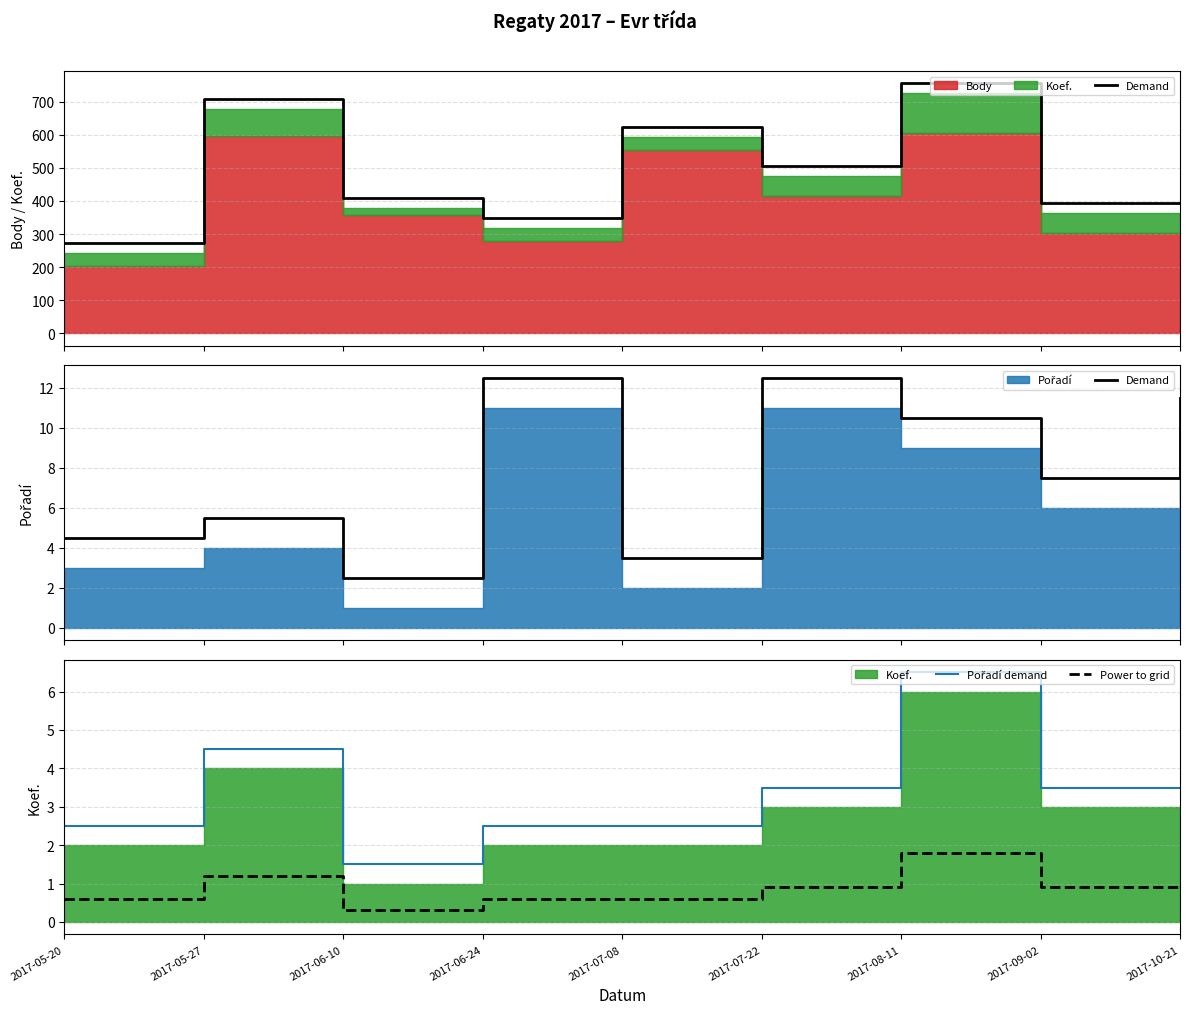

In Power to grid, how many points are higher than both neighbors (excluding endpoints)?

2